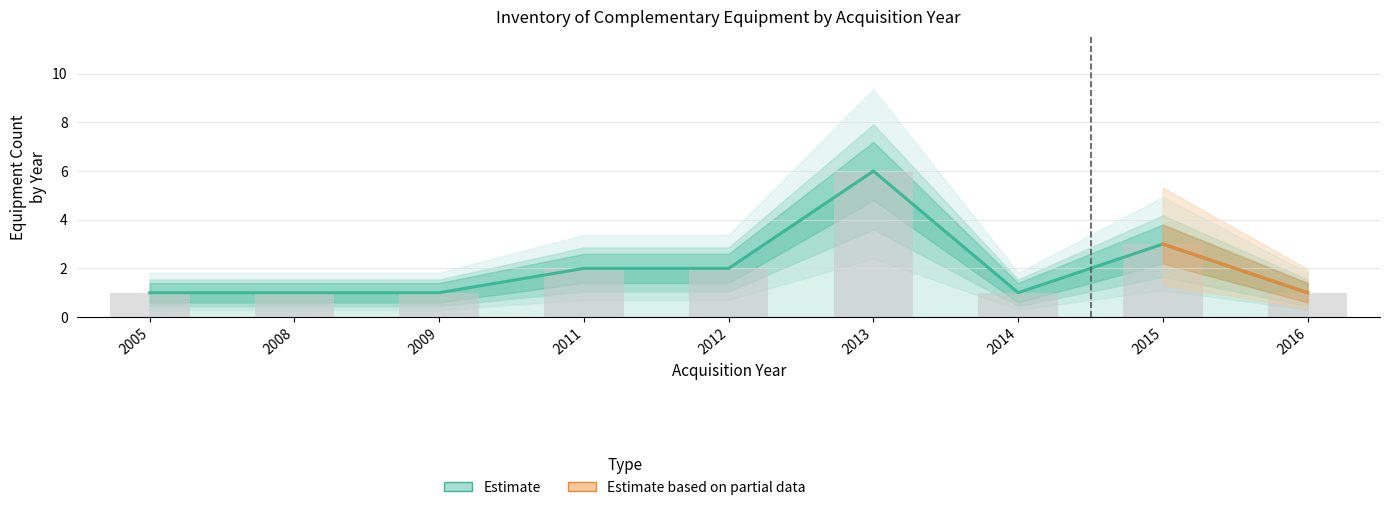

Reading left to right, list all the values displayed in this chart.

Equipment Count: 1	1	1	2	2	6	1	3	1
Upper Bound: 1	1	1	2	2	6	1	3	1